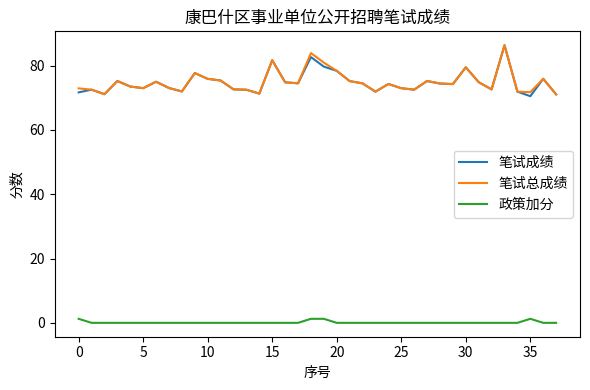

True or false: 笔试总成绩 and 政策加分 intersect in this chart.

False